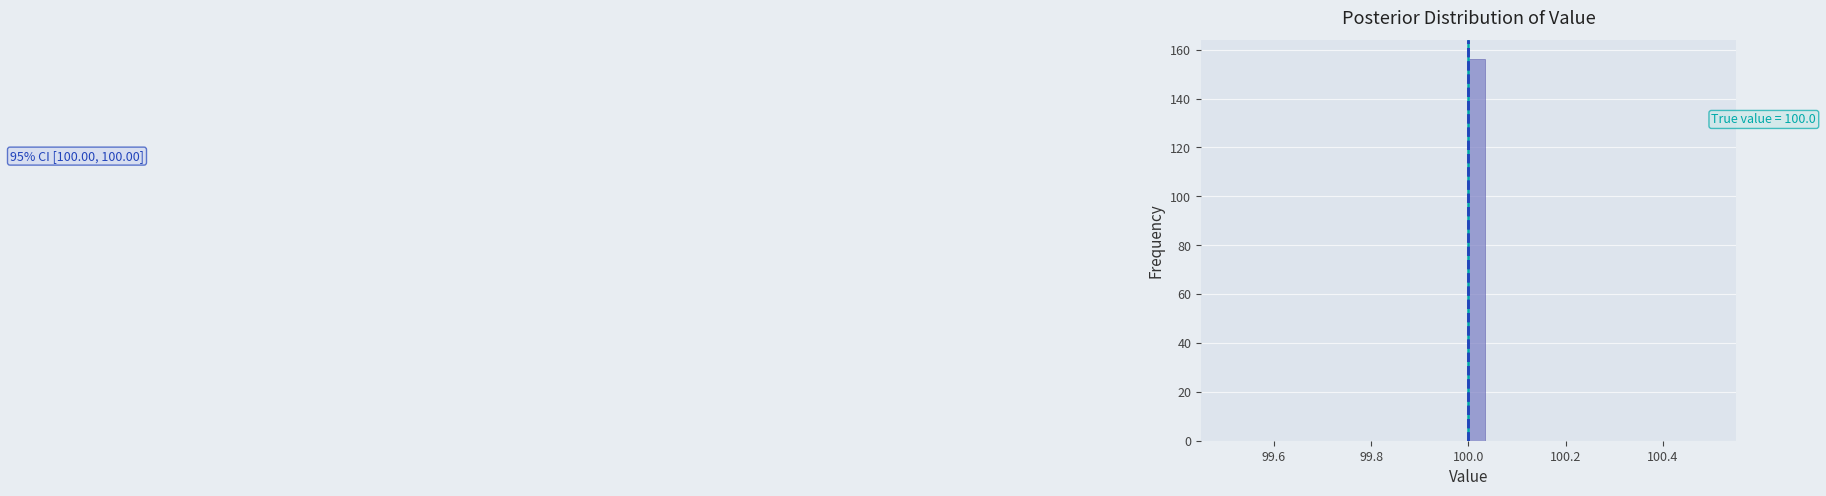

Read against the x-axis, roughly where is the centre of the tallest bar?

100.02